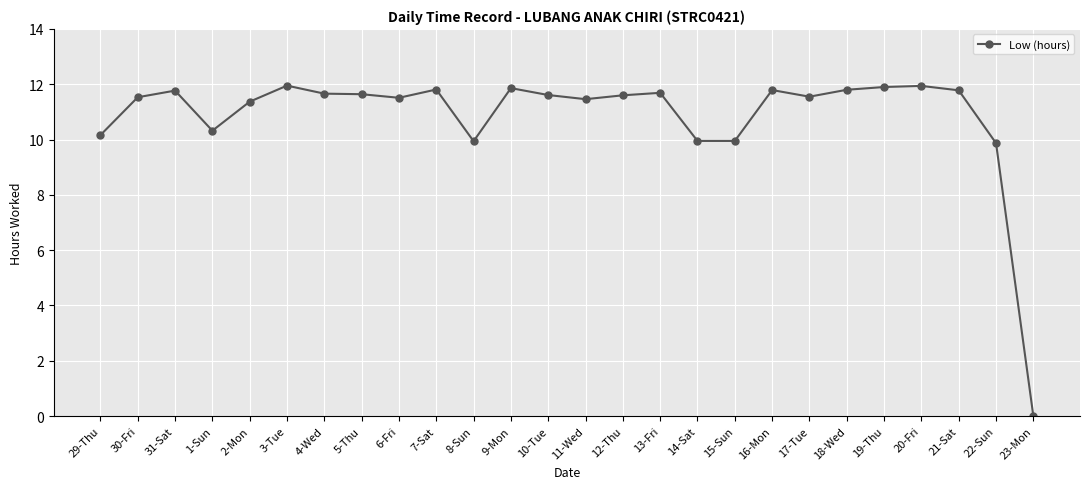

The value at 22-Sun is 9.9. True or false?

True